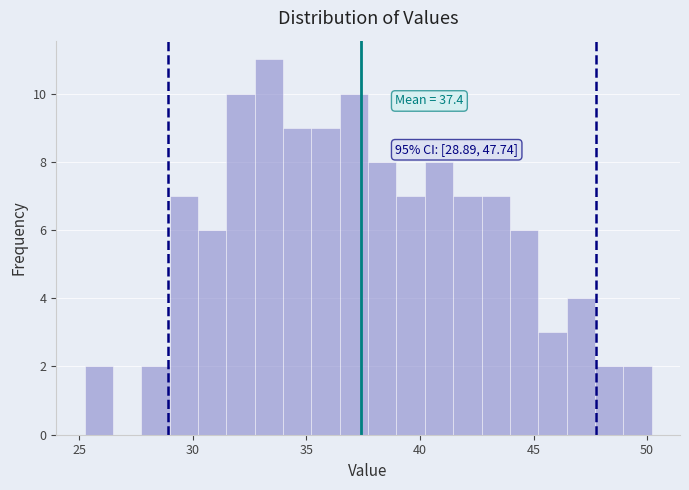

Around what value on the x-axis is the tallest bar? Give the approximate position of its centre, as read against the axis.

33.5